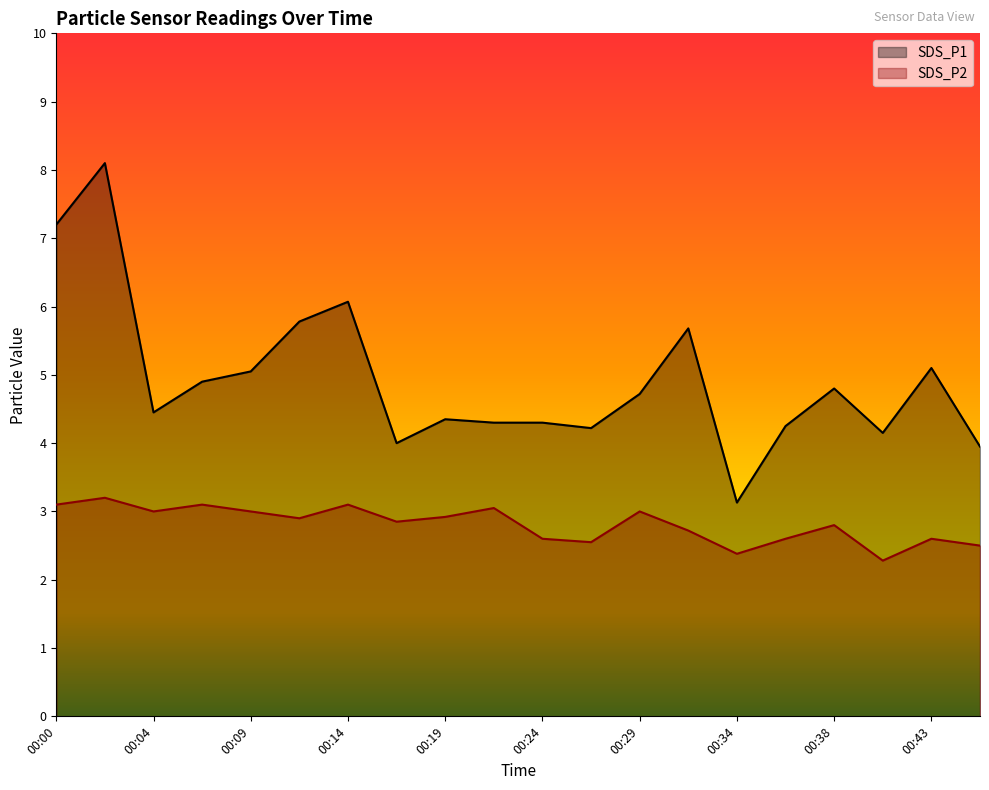

What is the value of the SDS_P1 point at the 8th from the left?

4.0